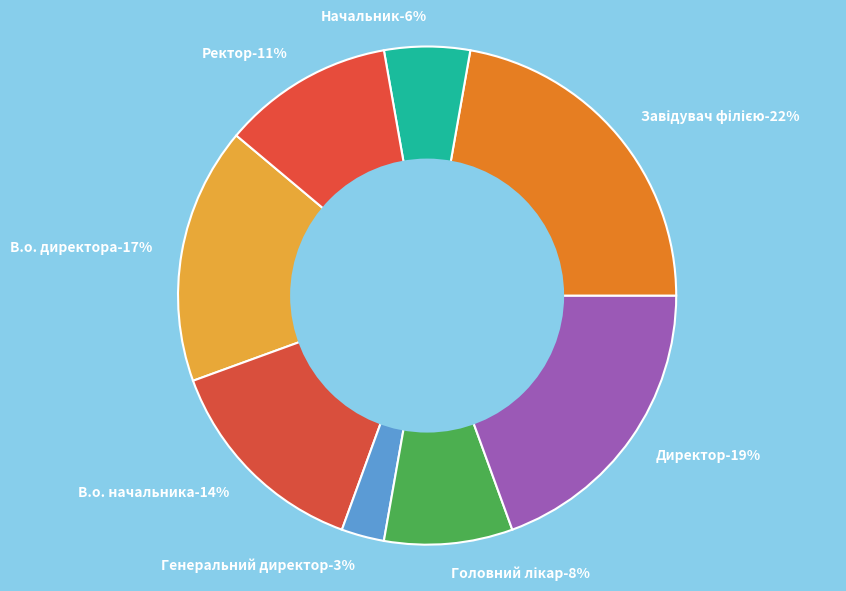

What percentage is the Ректор slice, to the nearest percent?

11%